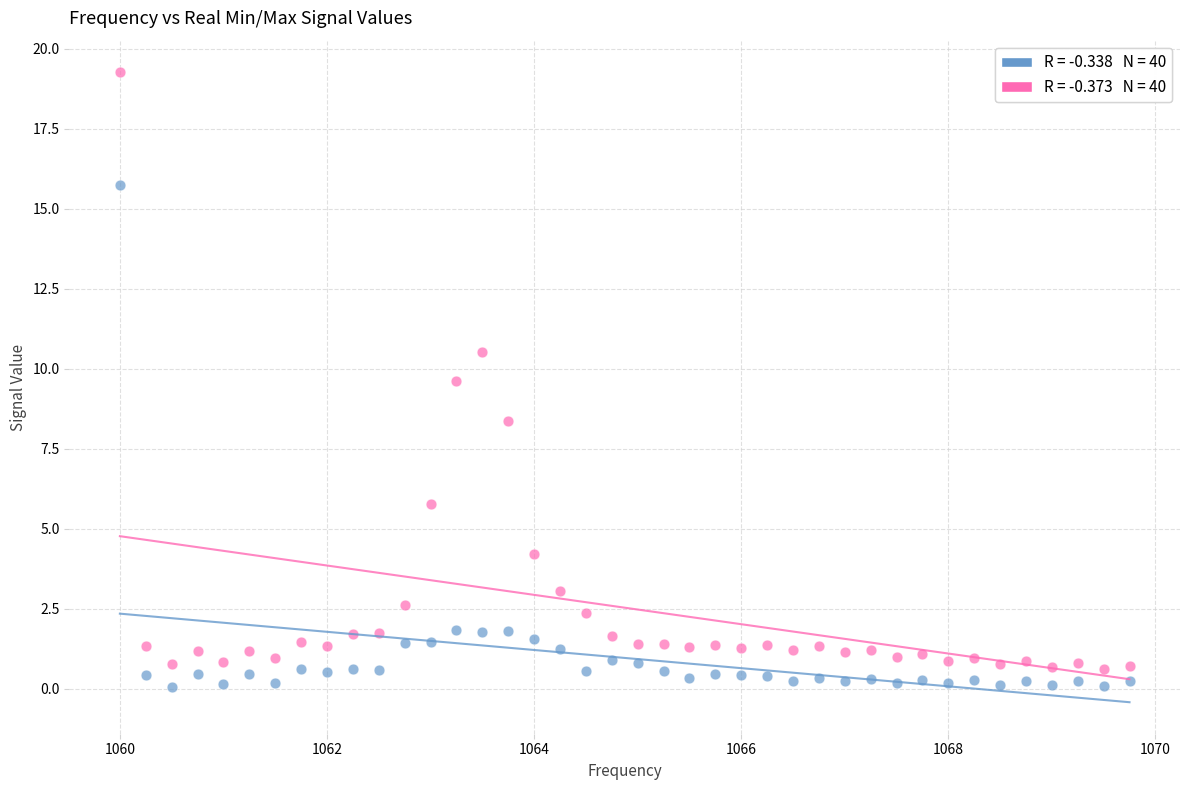

Across all data points, what is the range of Y values (max minus min)?

19.2